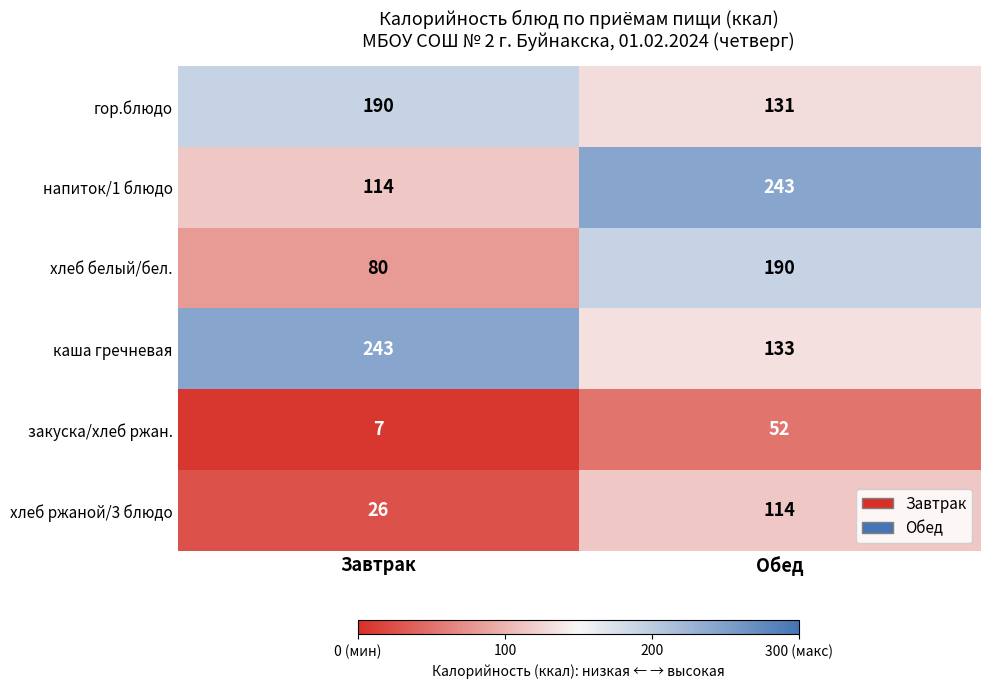

Between Завтрак and Обед, which series saw the biggest shift?

напиток/1 блюдо